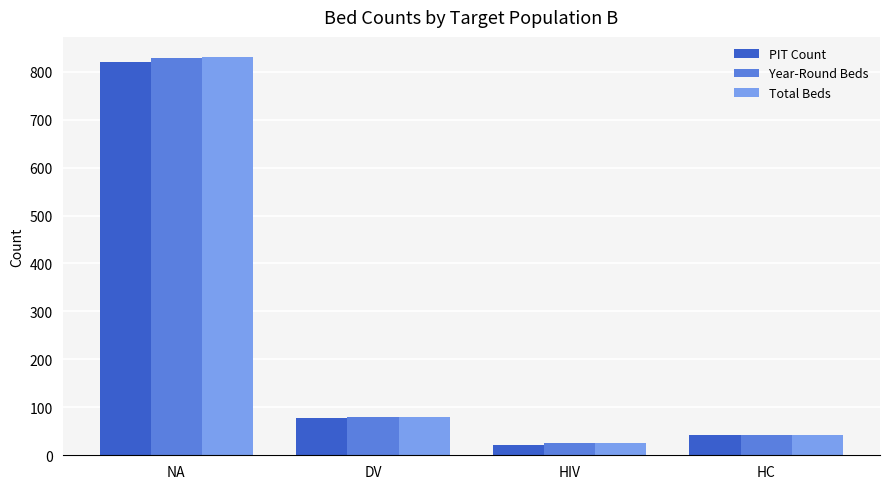

What is the sum of the PIT Count values at HC and DV?

119